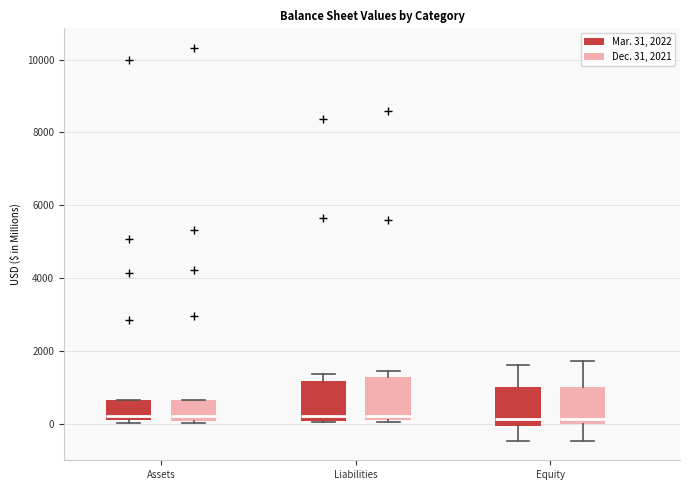

Reading left to right, transcribe this box plot: for each box, give where its median line is, the range the box spans, and where its two whiskers end, as read against the y-axis. The values are not printed on the chart, so give them approximately, as read against the axis.

Assets (Mar. 31, 2022): median 200, box 0 to 600, whiskers 0 (just below the box's lower edge) to 600
Assets (Dec. 31, 2021): median 200, box 0 to 600, whiskers 0 (just below the box's lower edge) to 600
Liabilities (Mar. 31, 2022): median 200, box 0 to 1200, whiskers 0 to 1400
Liabilities (Dec. 31, 2021): median 200 (just above the box's lower edge), box 200 to 1200, whiskers 0 to 1400
Equity (Mar. 31, 2022): median 200, box 0 to 1000, whiskers -400 to 1600
Equity (Dec. 31, 2021): median 200, box 0 to 1000, whiskers -400 to 1800